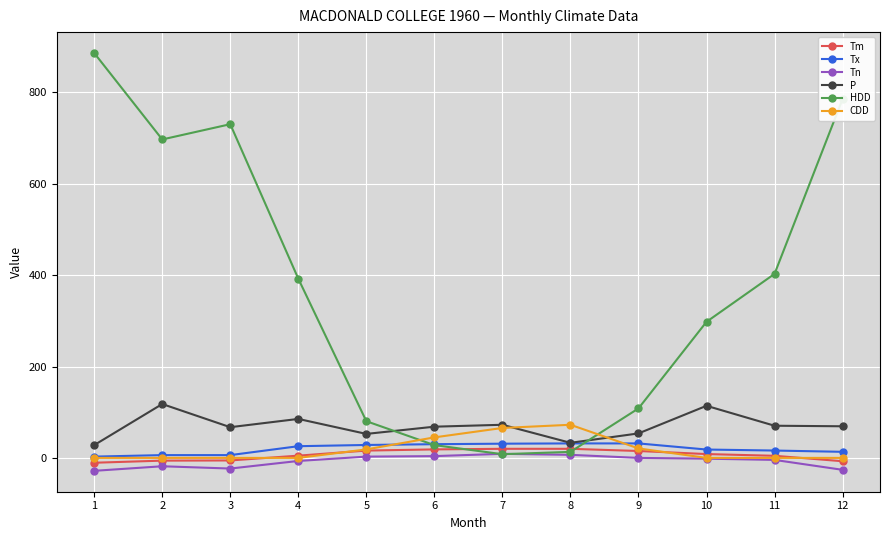

The value of Tx at 7 is 31.1. True or false?

True